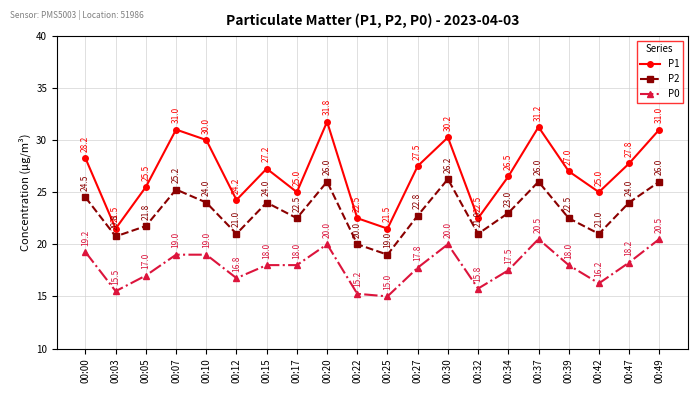

True or false: P2 has more than 2 interior local peaks.

True